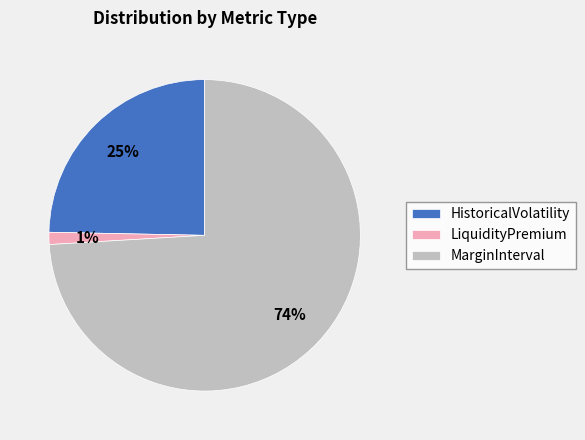

Is there any slice that represents more than half of the pie?

Yes